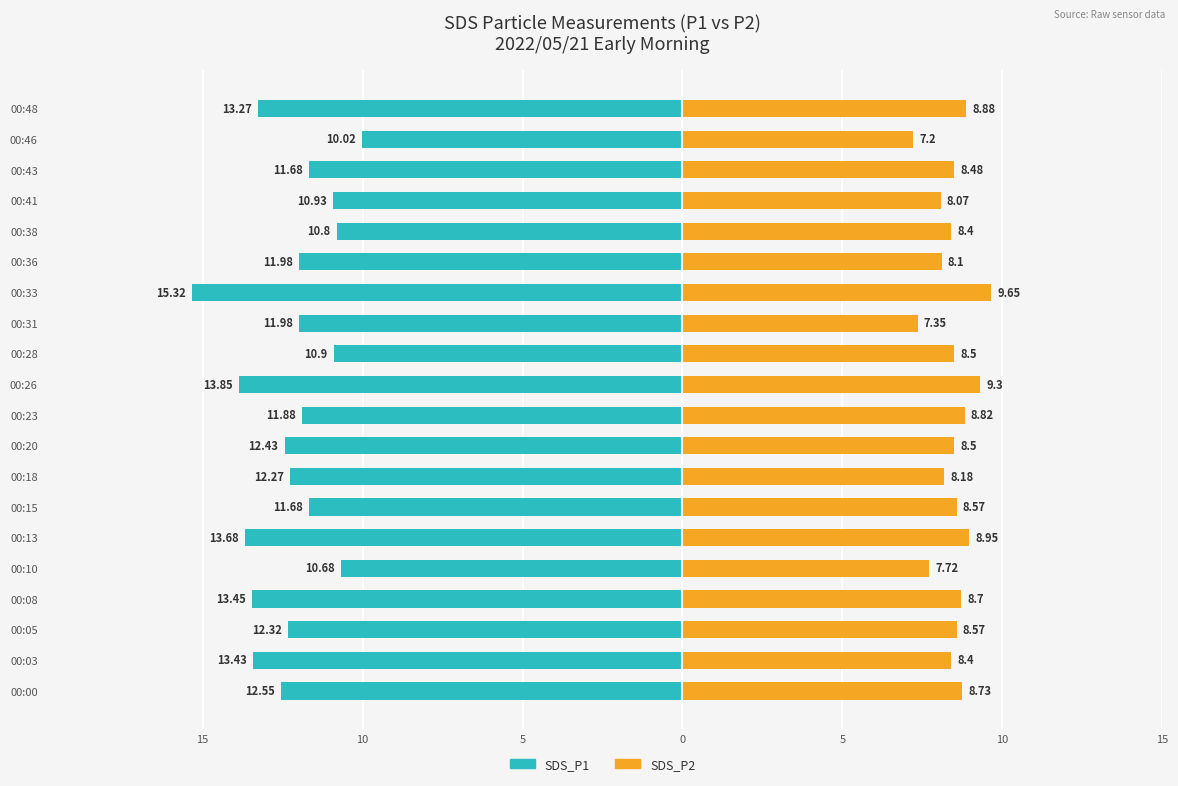

How many data points does each series have?

20